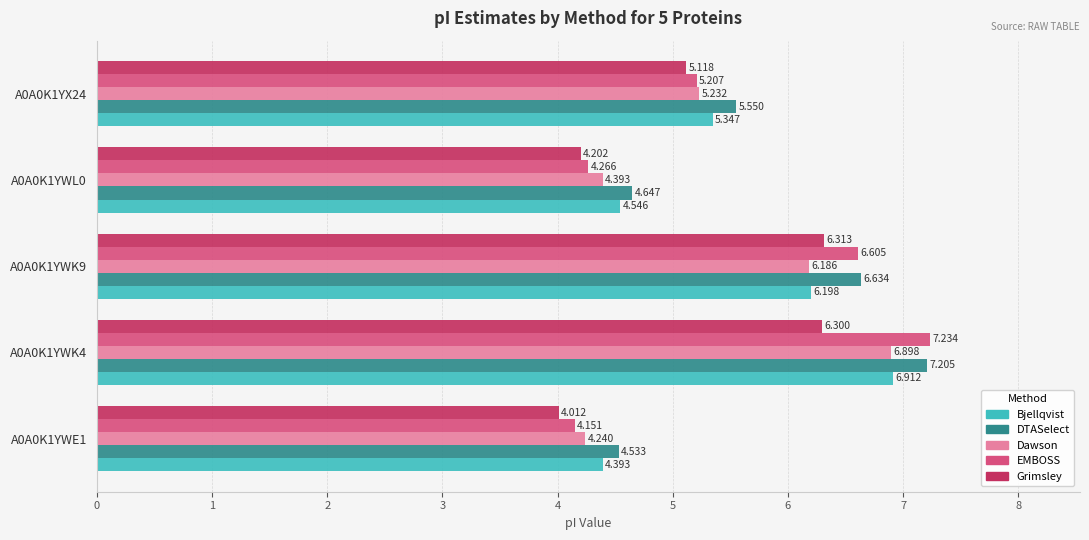

Is the value of EMBOSS at A0A0K1YWE1 greater than the value of DTASelect at A0A0K1YWK9?

No